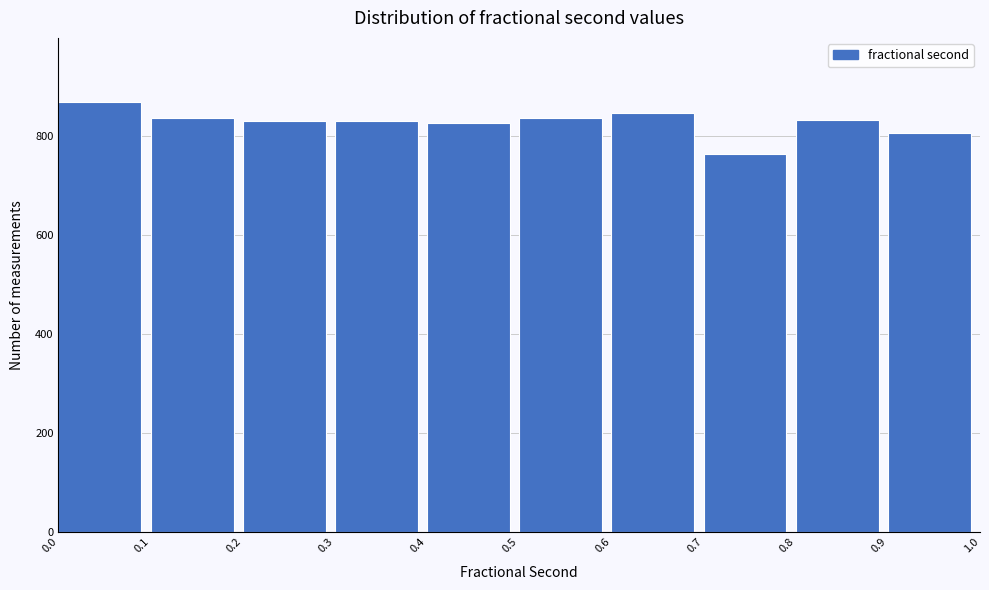

Reading left to right, list every bar in this chart as the range it spans on the x-axis followed by its height. The values are not printed on the chart, so give them approximately, as read against the axis.

0.0 to 0.1: 860
0.1 to 0.2: 840
0.2 to 0.3: 840
0.3 to 0.4: 840
0.4 to 0.5: 820
0.5 to 0.6: 840
0.6 to 0.7: 840
0.7 to 0.8: 760
0.8 to 0.9: 840
0.9 to 1.0: 800